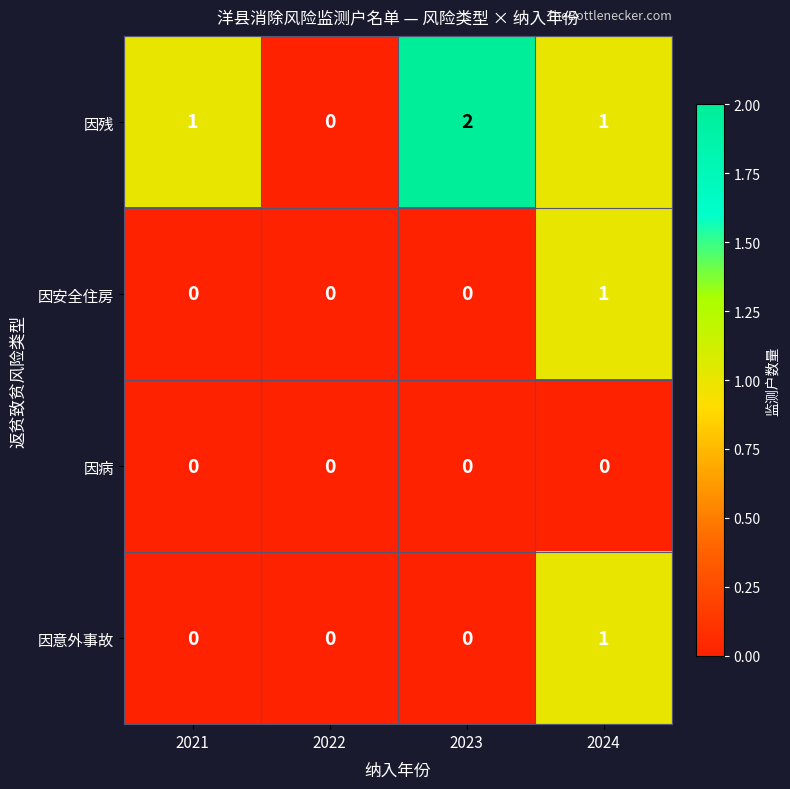

The value of 因安全住房 at 2021 is 0. True or false?

True